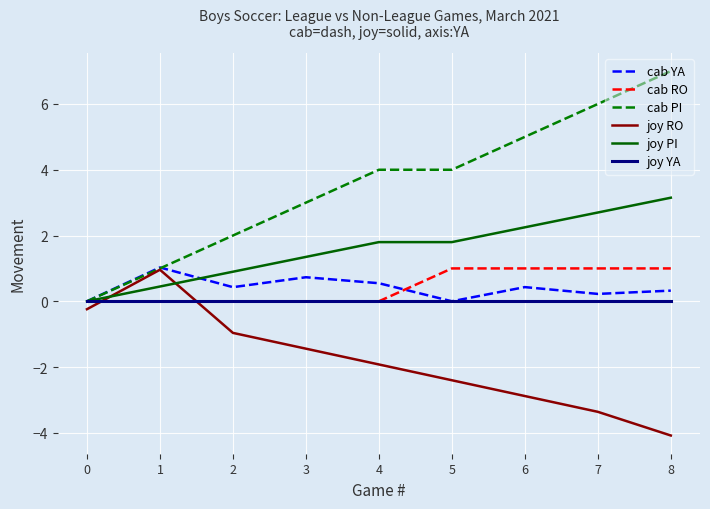

Which series has the largest total across all categories?

cab PI